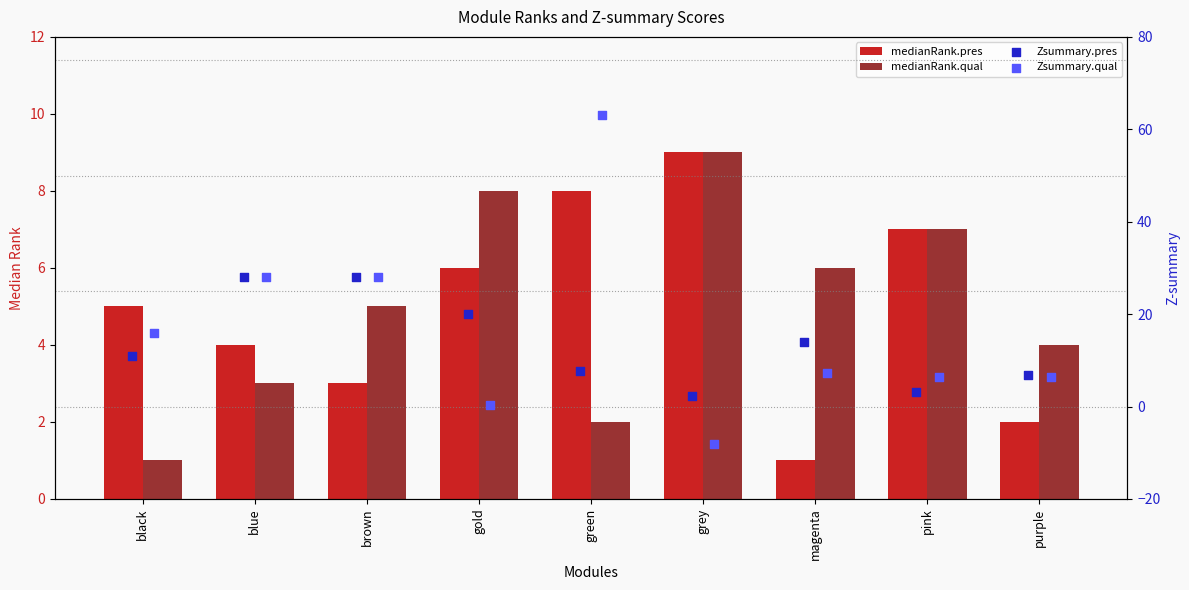

Which series contains the highest Y value?

Zsummary.qual